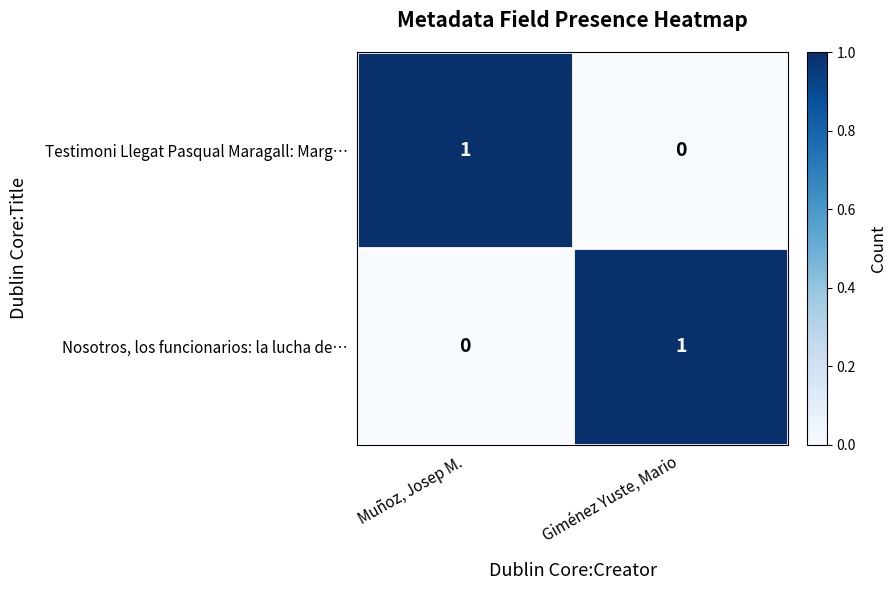

What is the spread (max minus min) of values at Giménez Yuste, Mario?

1